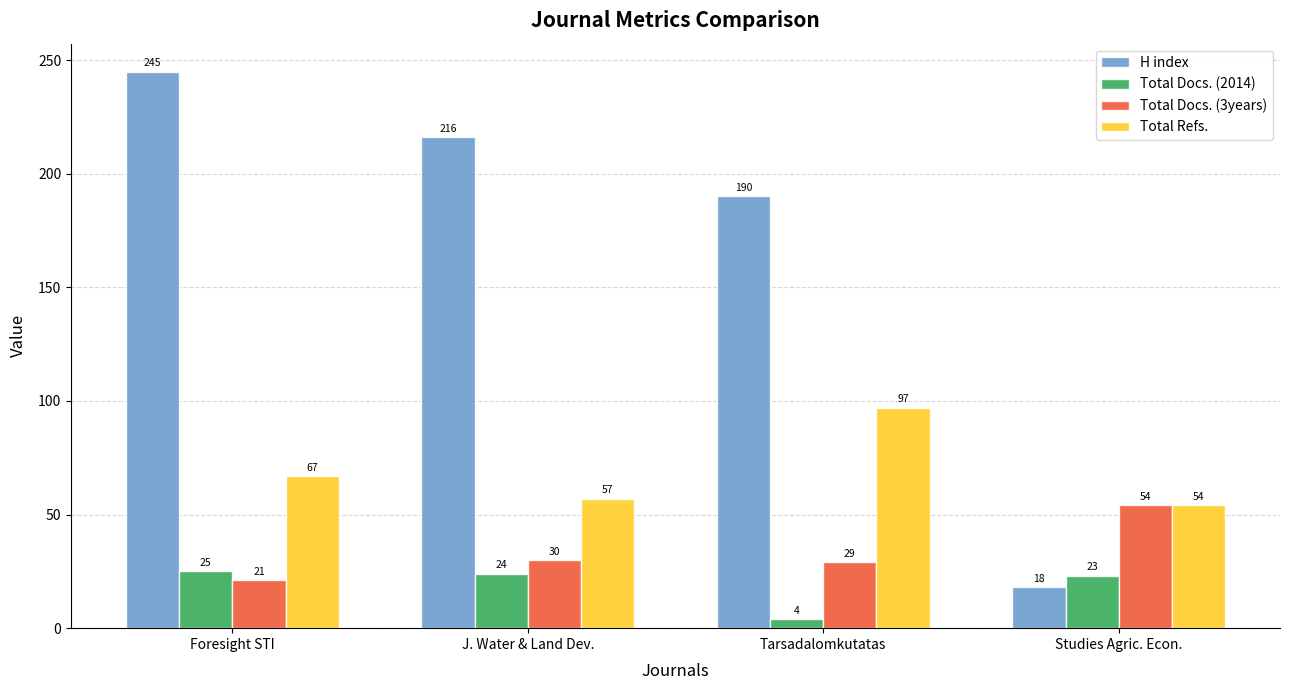

Reading left to right, transcribe all the data shown in this chart.

H index: Foresight STI=245	J. Water & Land Dev.=216	Tarsadalomkutatas=190	Studies Agric. Econ.=18
Total Docs. (2014): Foresight STI=25	J. Water & Land Dev.=24	Tarsadalomkutatas=4	Studies Agric. Econ.=23
Total Docs. (3years): Foresight STI=21	J. Water & Land Dev.=30	Tarsadalomkutatas=29	Studies Agric. Econ.=54
Total Refs.: Foresight STI=67	J. Water & Land Dev.=57	Tarsadalomkutatas=97	Studies Agric. Econ.=54